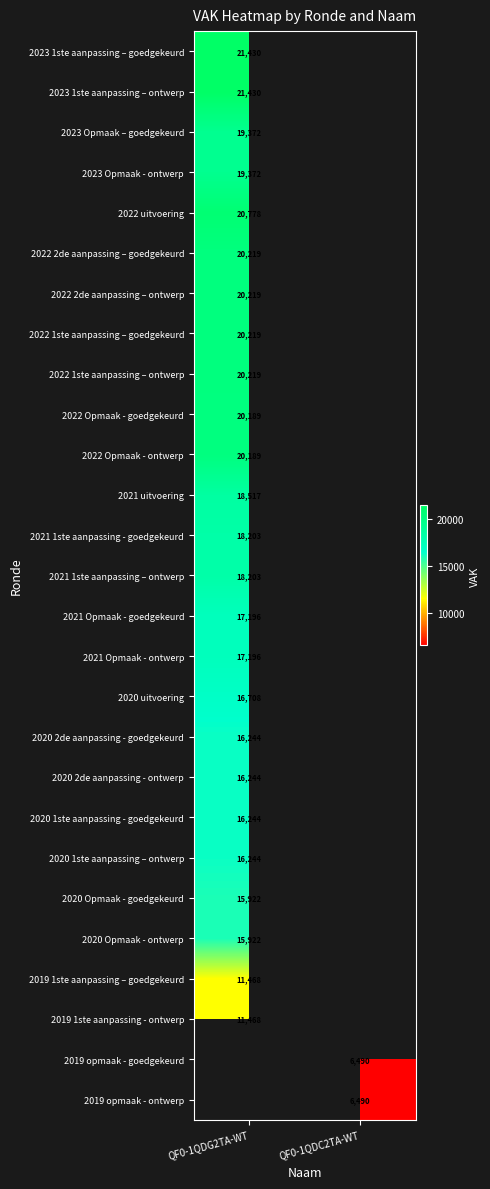

The 2021 1ste aanpassing – ontwerp series shows 23771 at QF0-1QDG2TA-WT. True or false?

False